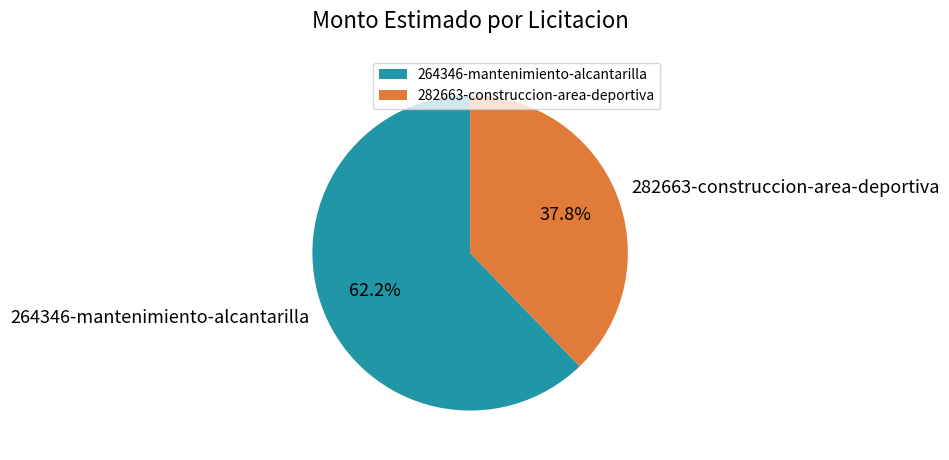

To the nearest percent, what is the difference between the largest and smallest slice percentages?

24%